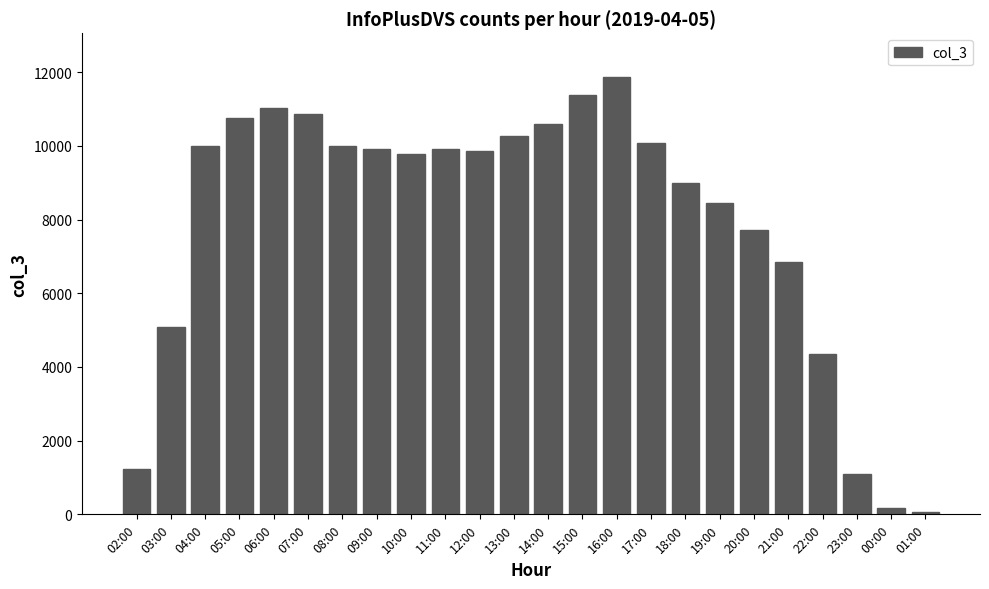

The value at 18:00 is 8995. True or false?

True